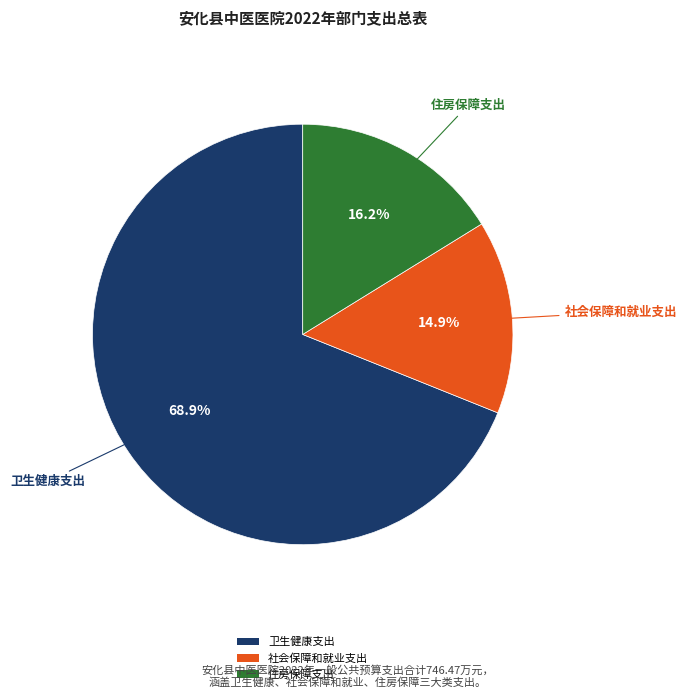

What is the ratio of the value at 社会保障和就业支出 to the value at 住房保障支出?

0.9